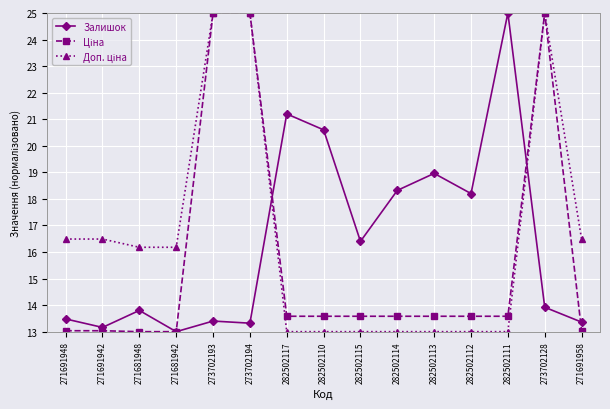

What is the smallest value displayed?

13.0